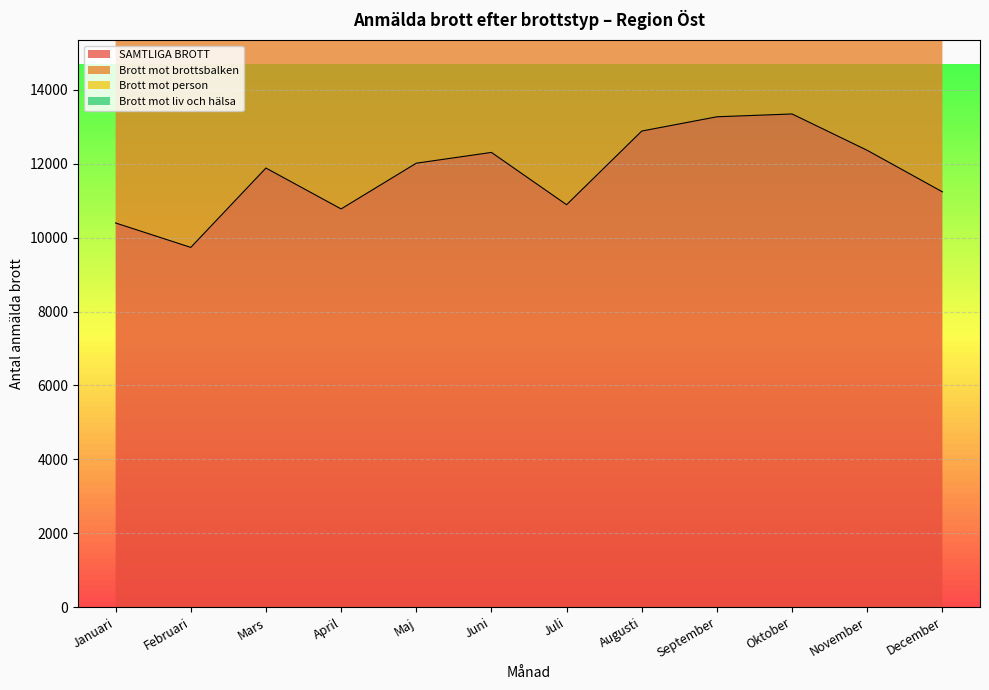

What is the sum of all Mars values?

98302